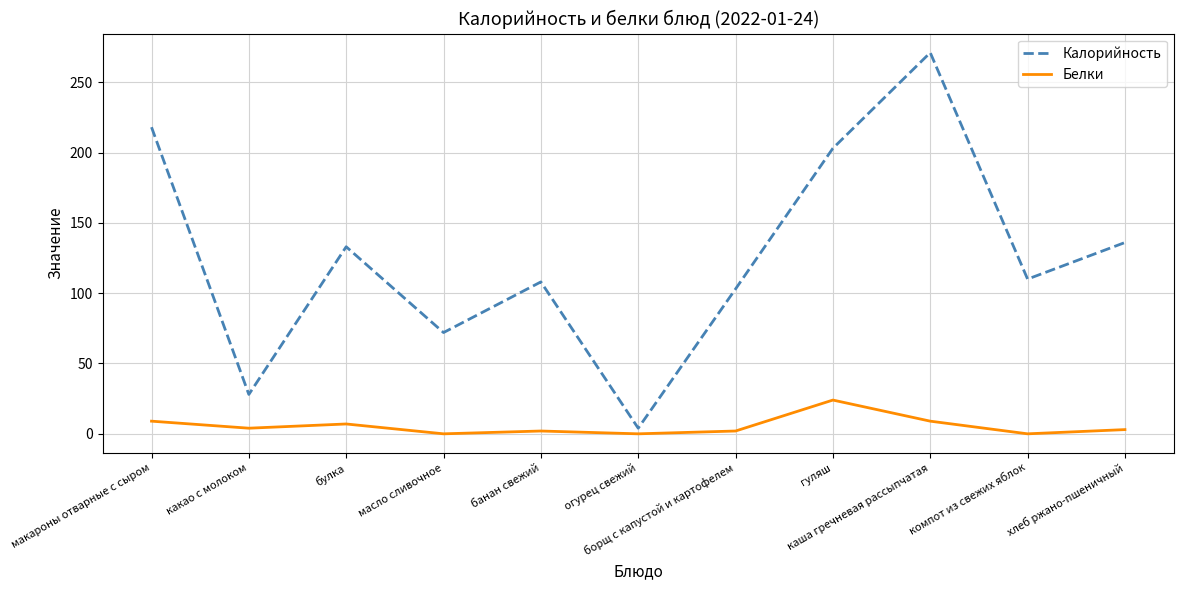

What is the difference between the maximum and minimum values in the Калорийность series?

267